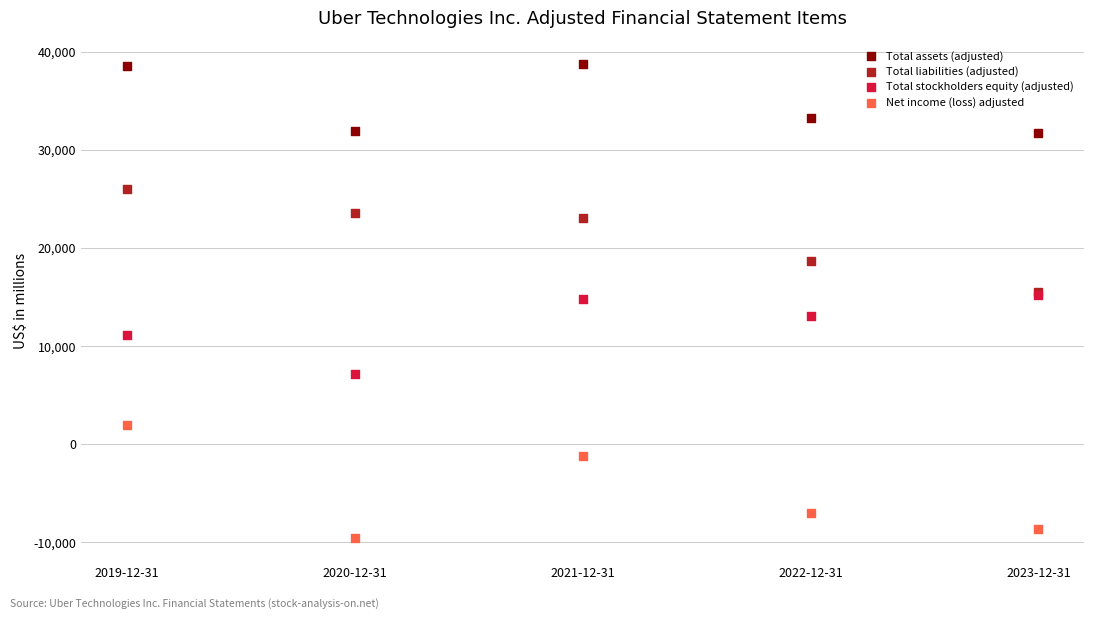

In the Net income (loss) adjusted series, what Y value is closest to -3834?

-1188